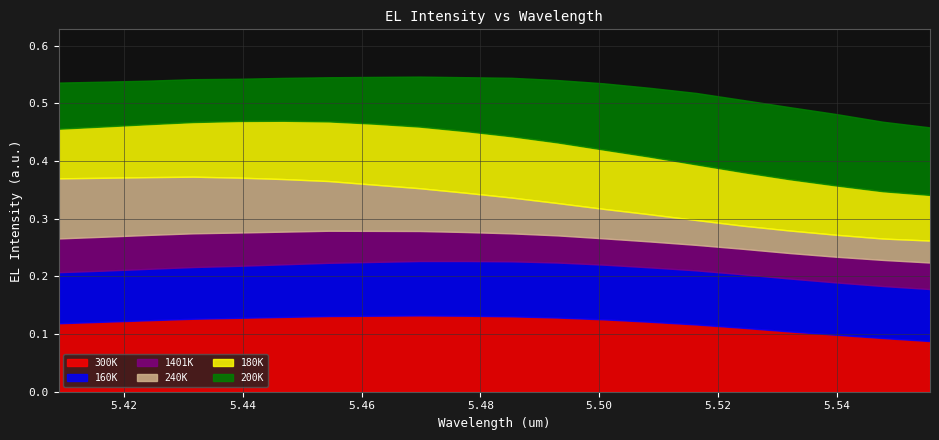

True or false: 240K has a value of 0.1 at 5.41647.

True